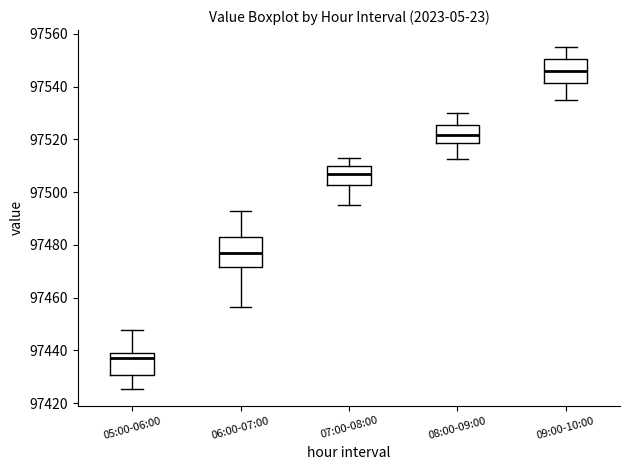

Which box's median line is the lowest?

05:00-06:00